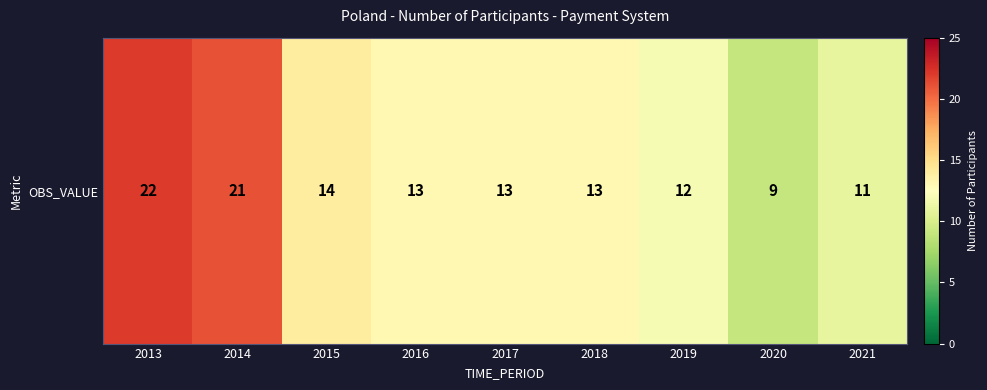

Reading left to right, list all the values displayed in this chart.

22	21	14	13	13	13	12	9	11